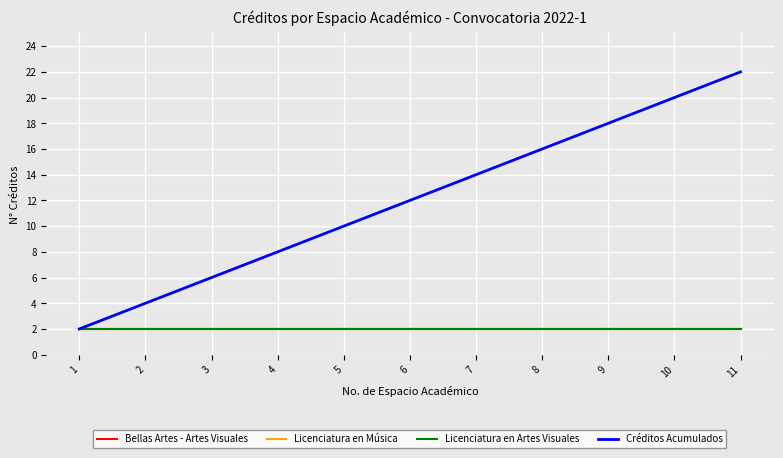

At 10, list the series in order from largest to smallest.

Créditos Acumulados, Bellas Artes - Artes Visuales, Licenciatura en Música, Licenciatura en Artes Visuales